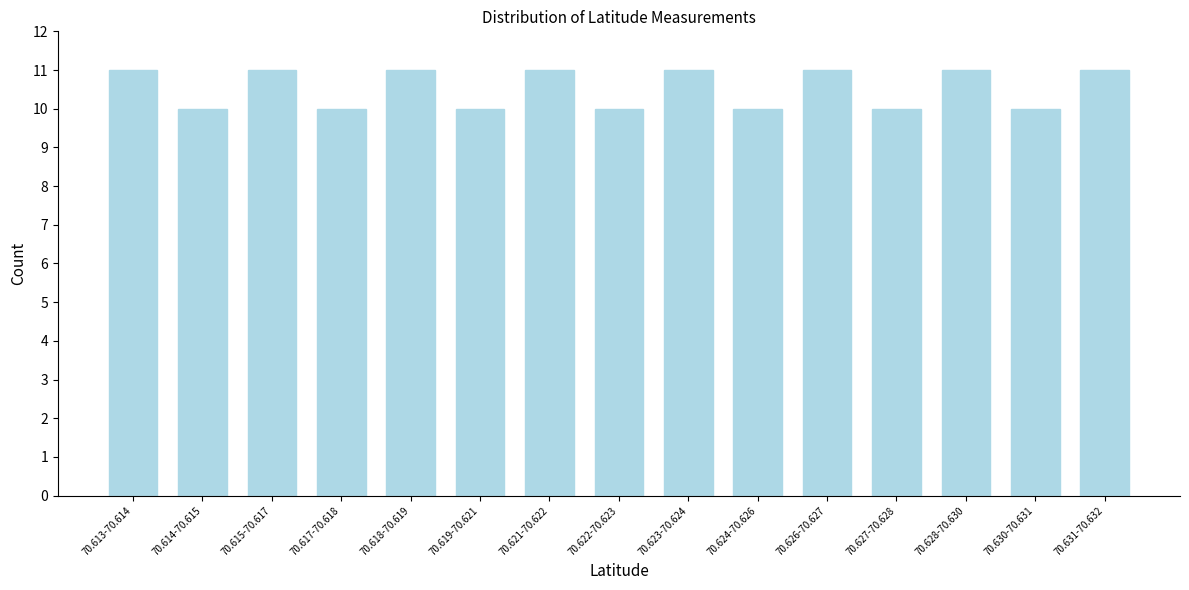

Reading right to left, list all the values displayed in this chart.

70.631-70.632=11	70.630-70.631=10	70.628-70.630=11	70.627-70.628=10	70.626-70.627=11	70.624-70.626=10	70.623-70.624=11	70.622-70.623=10	70.621-70.622=11	70.619-70.621=10	70.618-70.619=11	70.617-70.618=10	70.615-70.617=11	70.614-70.615=10	70.613-70.614=11